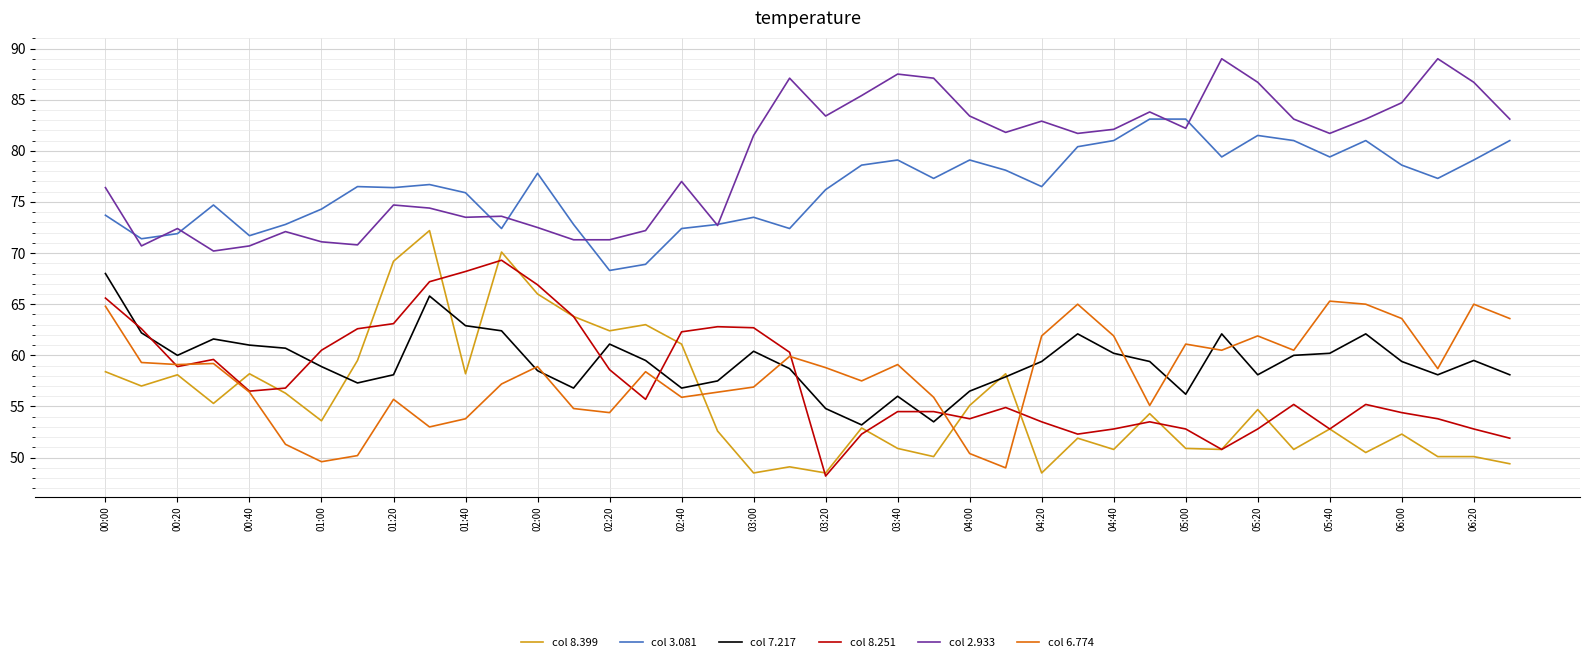

Count the number of data series in this chart.

6